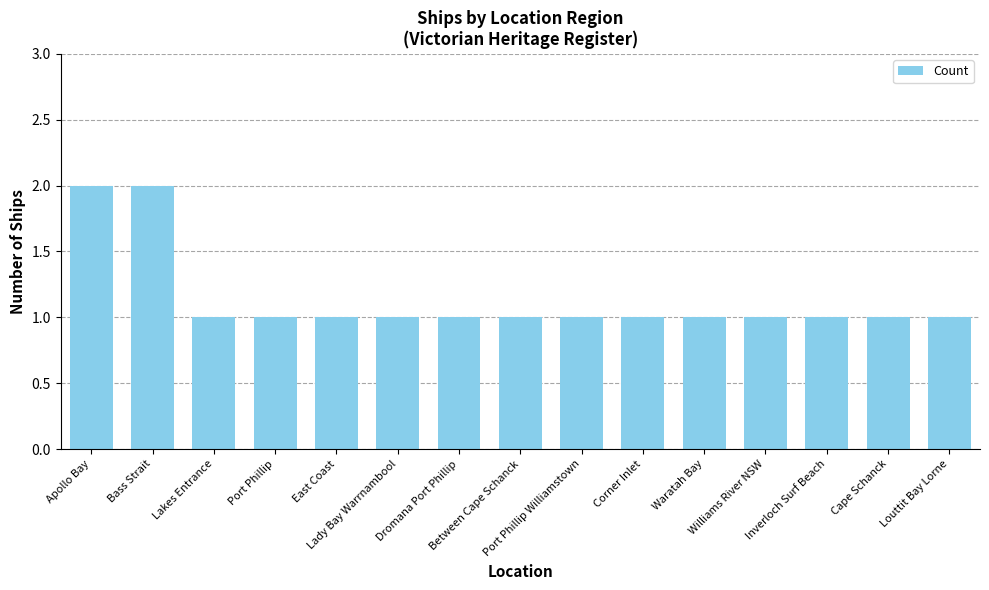

What is the difference between the maximum and minimum values?

1